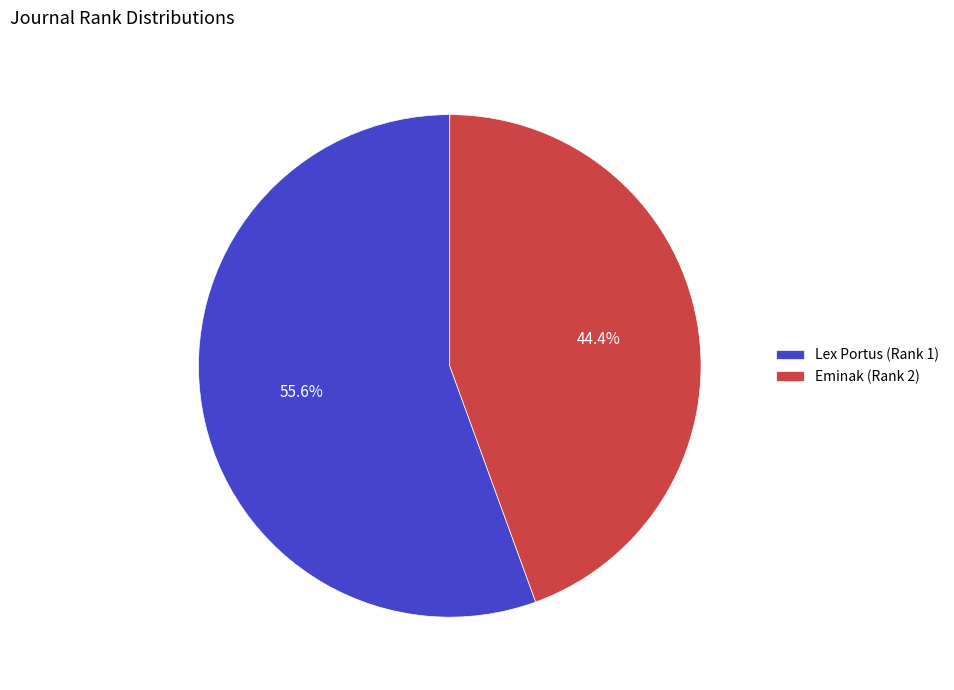

To the nearest percent, what is the difference between the Eminak (Rank 2) and Lex Portus (Rank 1) slice percentages?

11%